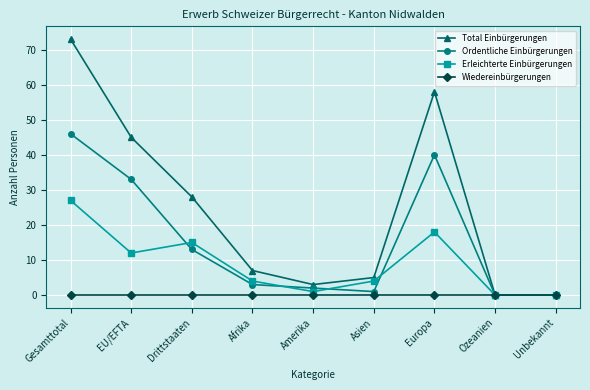

In Erleichterte Einbürgerungen, how many points are higher than both neighbors (excluding endpoints)?

2